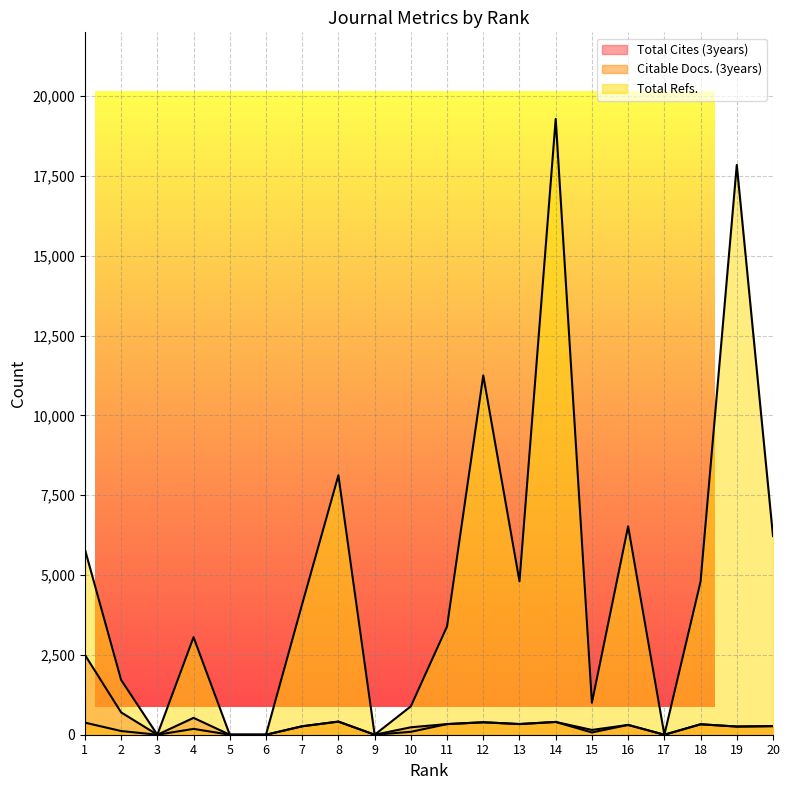

Reading left to right, list all the values displayed in this chart.

Total Cites (3years): 1=2501	2=700	3=0	4=528	5=0	6=0	7=265	8=411	9=0	10=233	11=333	12=390	13=334	14=400	15=150	16=307	17=0	18=327	19=256	20=269
Citable Docs. (3years): 1=379	2=116	3=0	4=183	5=0	6=0	7=265	8=411	9=0	10=91	11=333	12=390	13=334	14=400	15=71	16=307	17=0	18=327	19=256	20=269
Total Refs.: 1=5806	2=1716	3=0	4=3055	5=0	6=0	7=4092	8=8125	9=0	10=889	11=3392	12=11253	13=4804	14=19289	15=1002	16=6528	17=0	18=4795	19=17847	20=6221